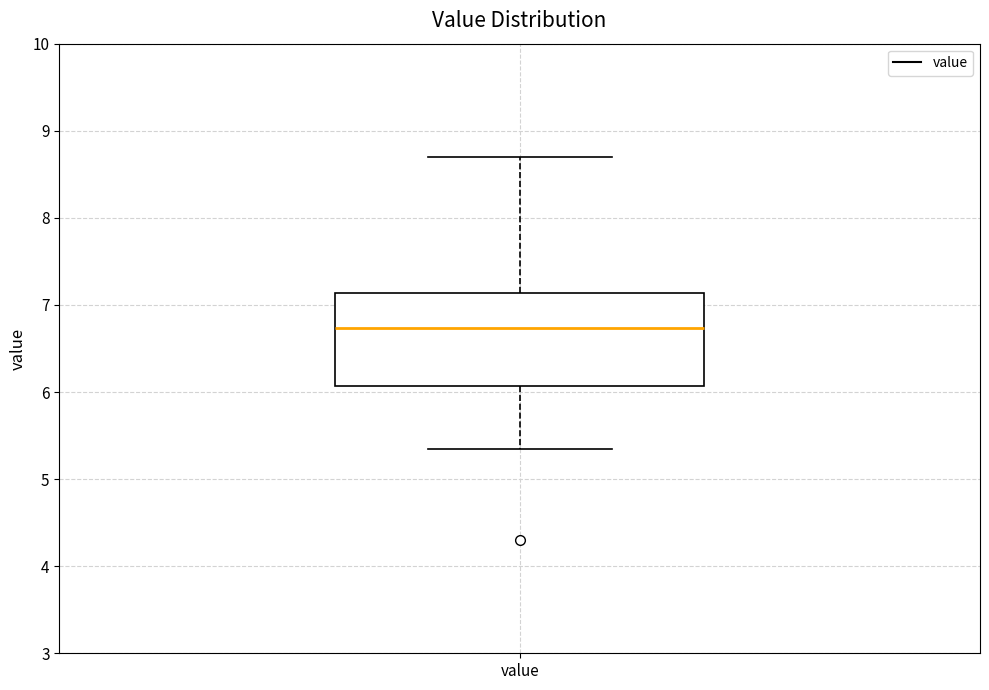

Read this box plot against the y-axis: the position of the median line, the range covered by the box, and the ends of both whiskers. The values are not printed on the chart, so give them approximately, as read against the axis.

median 6.7, box 6.1 to 7.1, whiskers 5.4 to 8.7